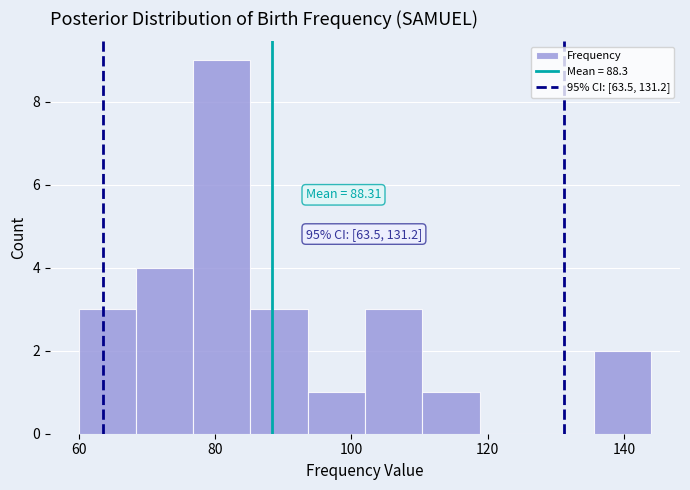

Over which range of the x-axis is the bar tallest?

76.8 to 85.2